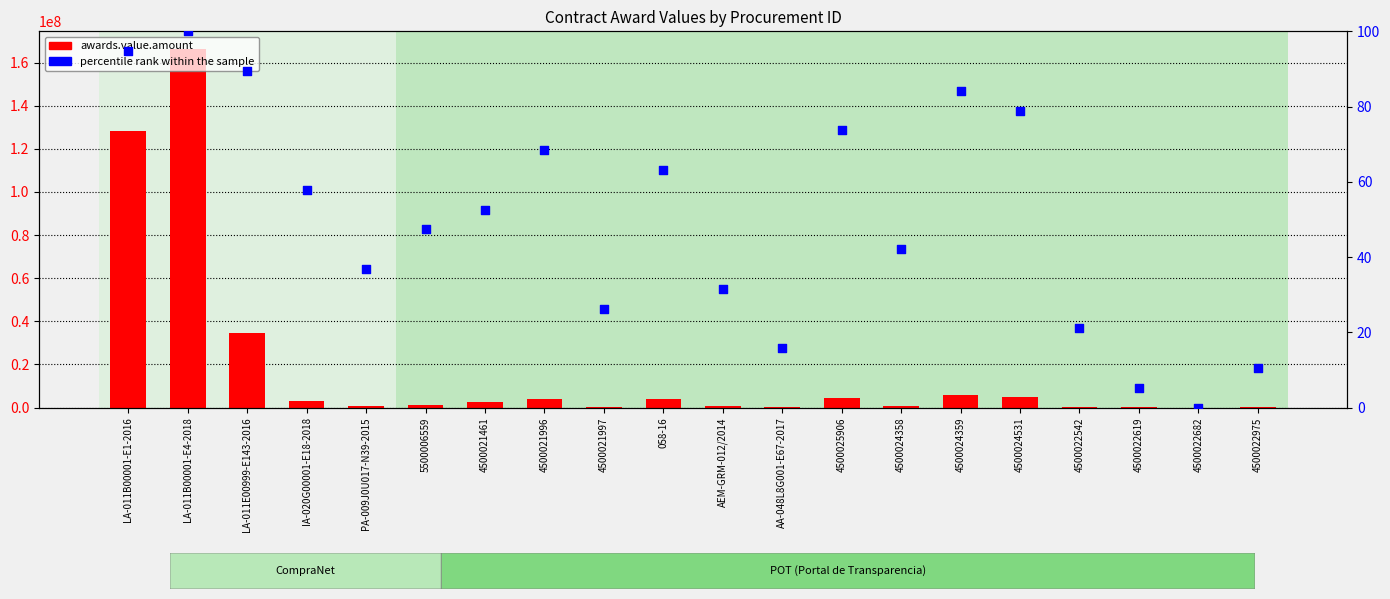

At which category is the sum across all series the highest?

LA-011B00001-E4-2018